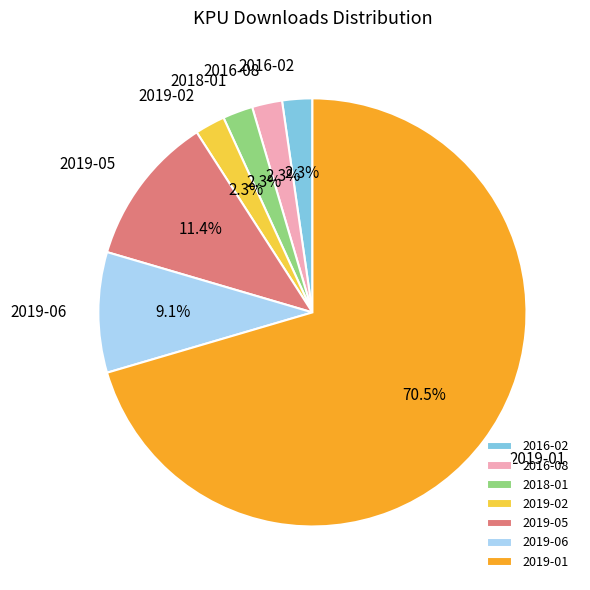

Approximately how many times larger is the value at 2019-06 compared to 2016-08?

4.0